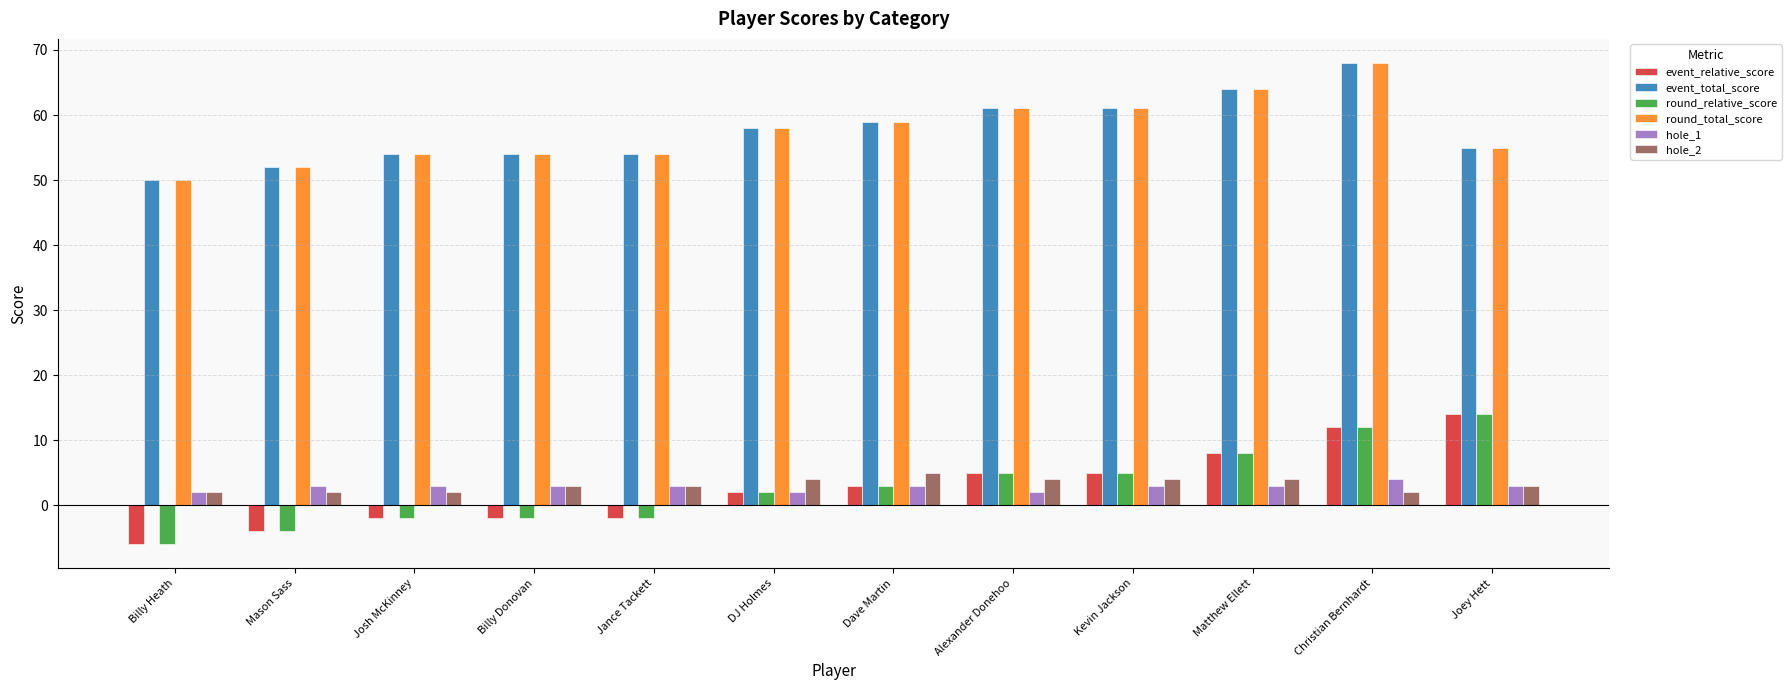

How many negative values does the round_relative_score series have?

5